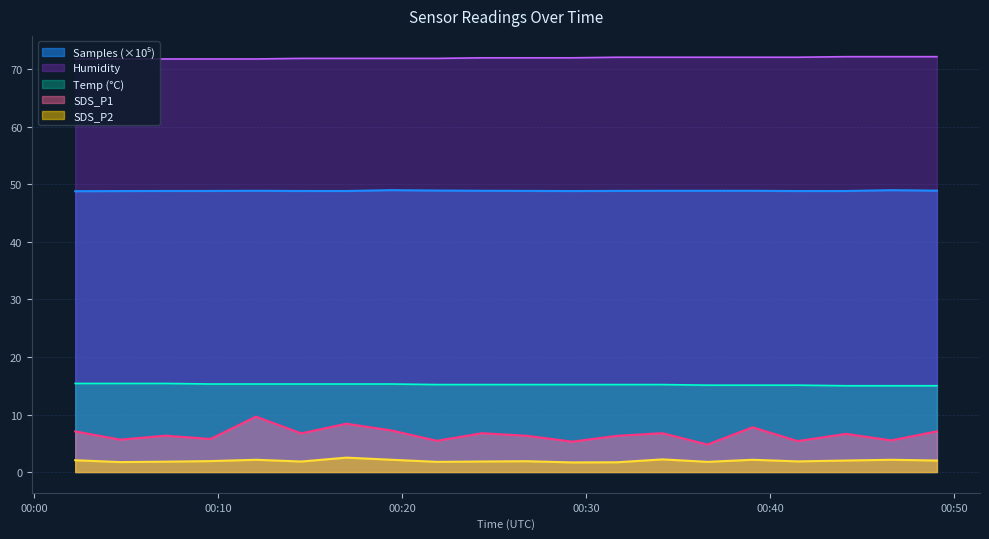

Is the value of Temp at 2022/04/13 00:46:34 greater than the value of SDS_P1 at 2022/04/13 00:02:14?

Yes